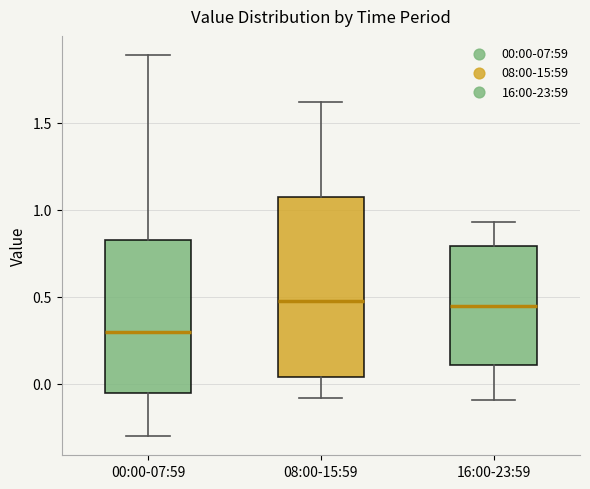

Reading left to right, read every box against the y-axis: the position of its median line, the range the box covers, and the ends of its whiskers. The values are not printed on the chart, so give them approximately, as read against the axis.

00:00-07:59: median 0.30, box -0.05 to 0.85, whiskers -0.30 to 1.90
08:00-15:59: median 0.50, box 0.05 to 1.10, whiskers -0.10 to 1.60
16:00-23:59: median 0.45, box 0.10 to 0.80, whiskers -0.10 to 0.95